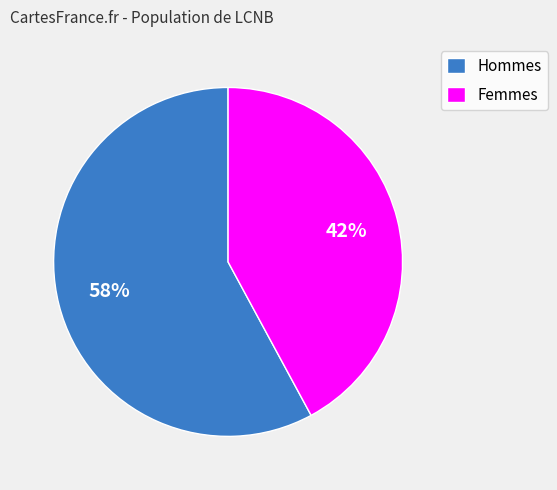

To the nearest percent, what is the difference between the largest and smallest slice percentages?

16%